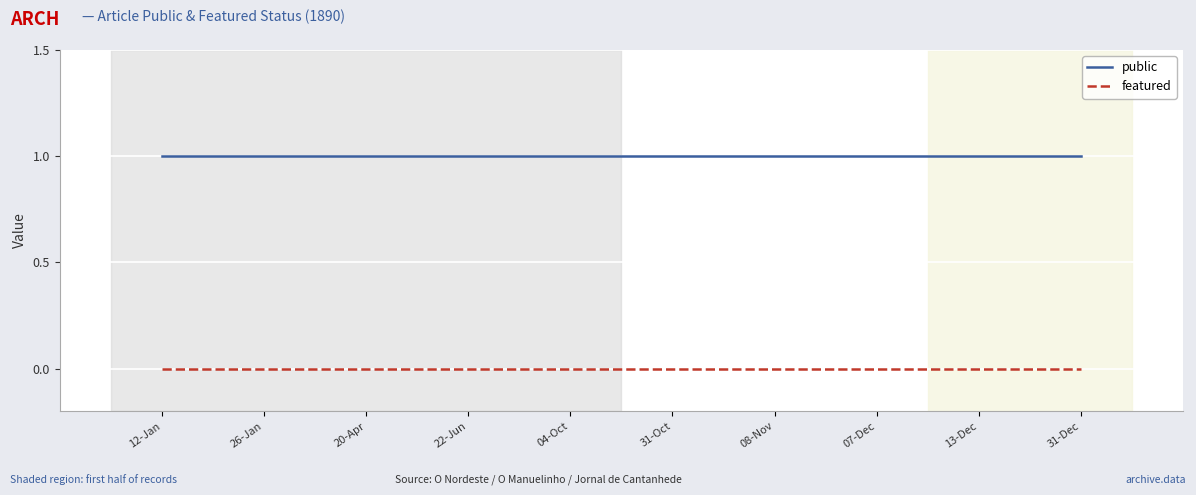

What value does the public series have at 26-Jan?

1